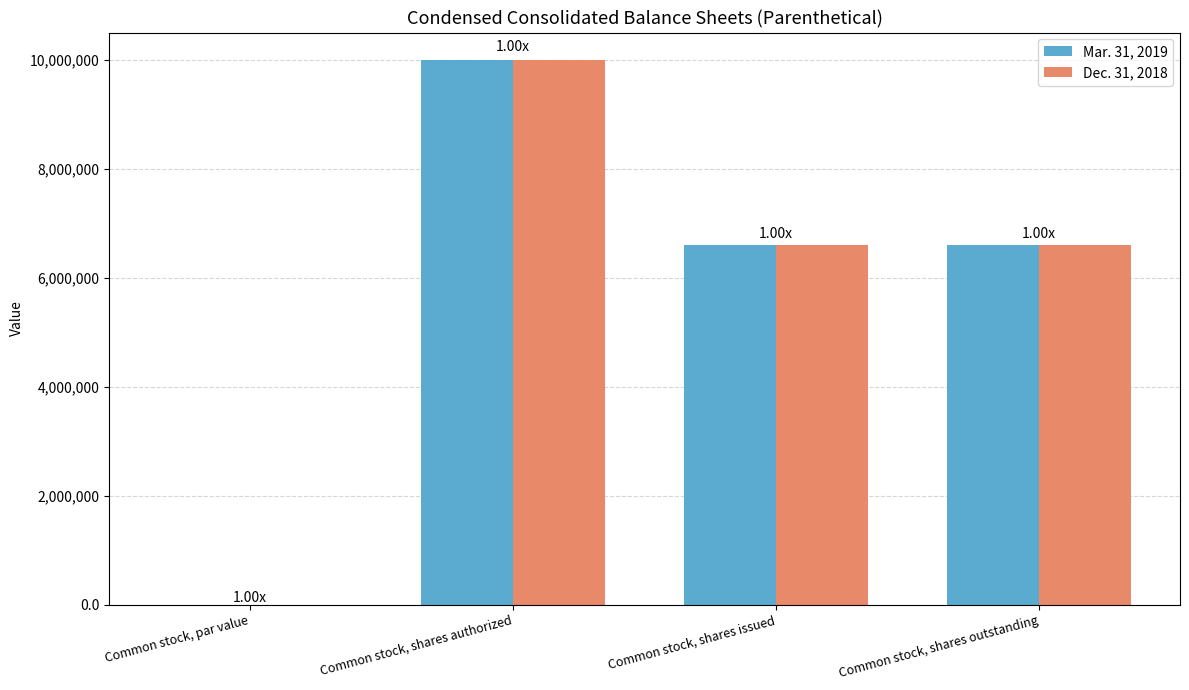

What is the total value across all series at Common stock, shares authorized?

20000000.0